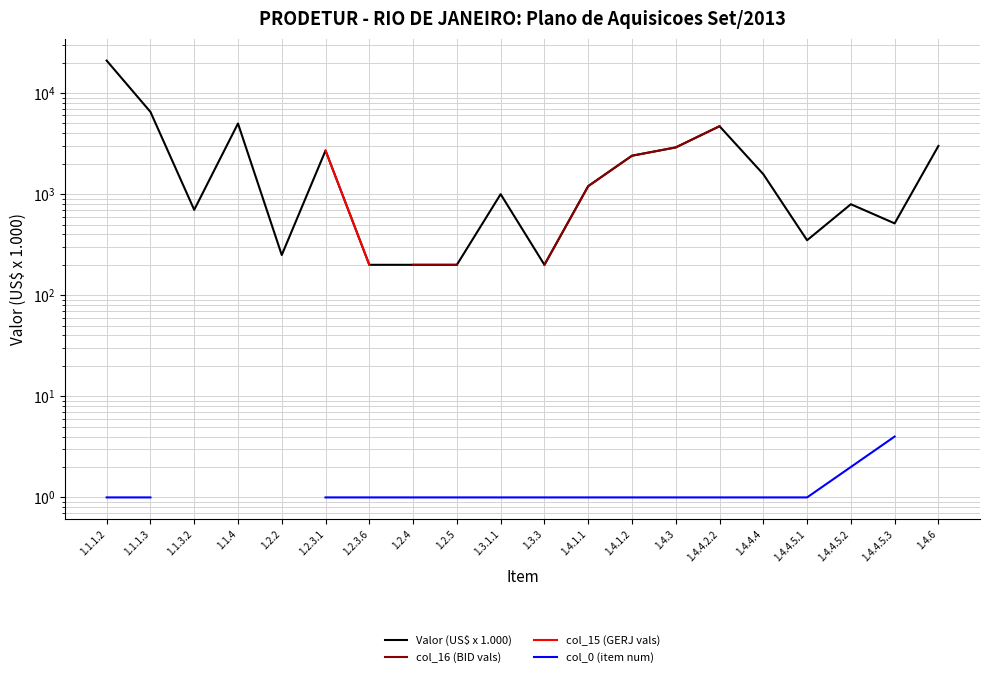

True or false: col_0 (item num) and Valor (US$ x 1.000) cross at least once.

False